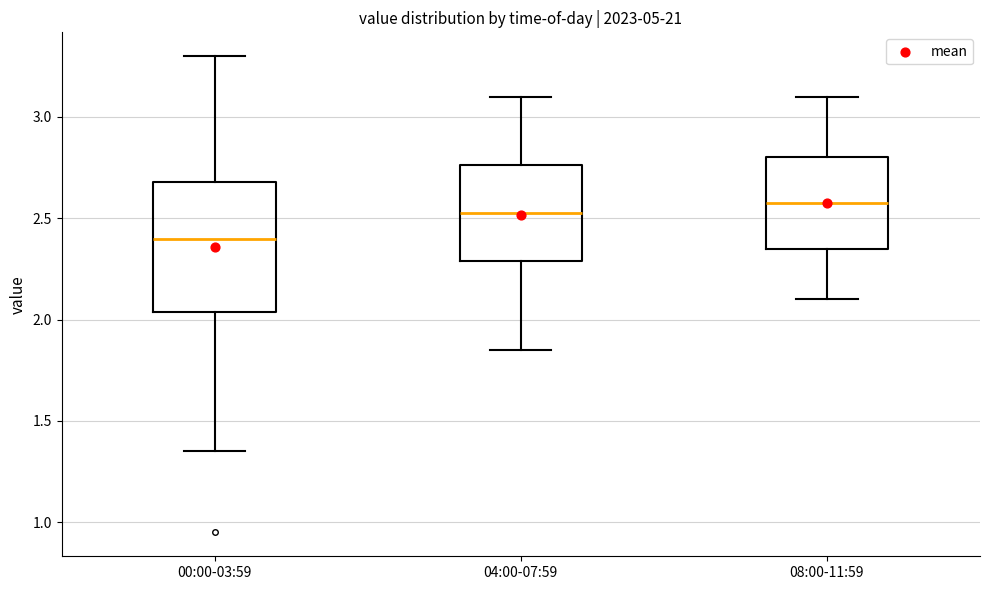

Reading left to right, read every box against the y-axis: the position of its median line, the range the box covers, and the ends of its whiskers. The values are not printed on the chart, so give them approximately, as read against the axis.

00:00-03:59: median 2.40, box 2.05 to 2.70, whiskers 1.35 to 3.30
04:00-07:59: median 2.55, box 2.30 to 2.75, whiskers 1.85 to 3.10
08:00-11:59: median 2.60, box 2.35 to 2.80, whiskers 2.10 to 3.10